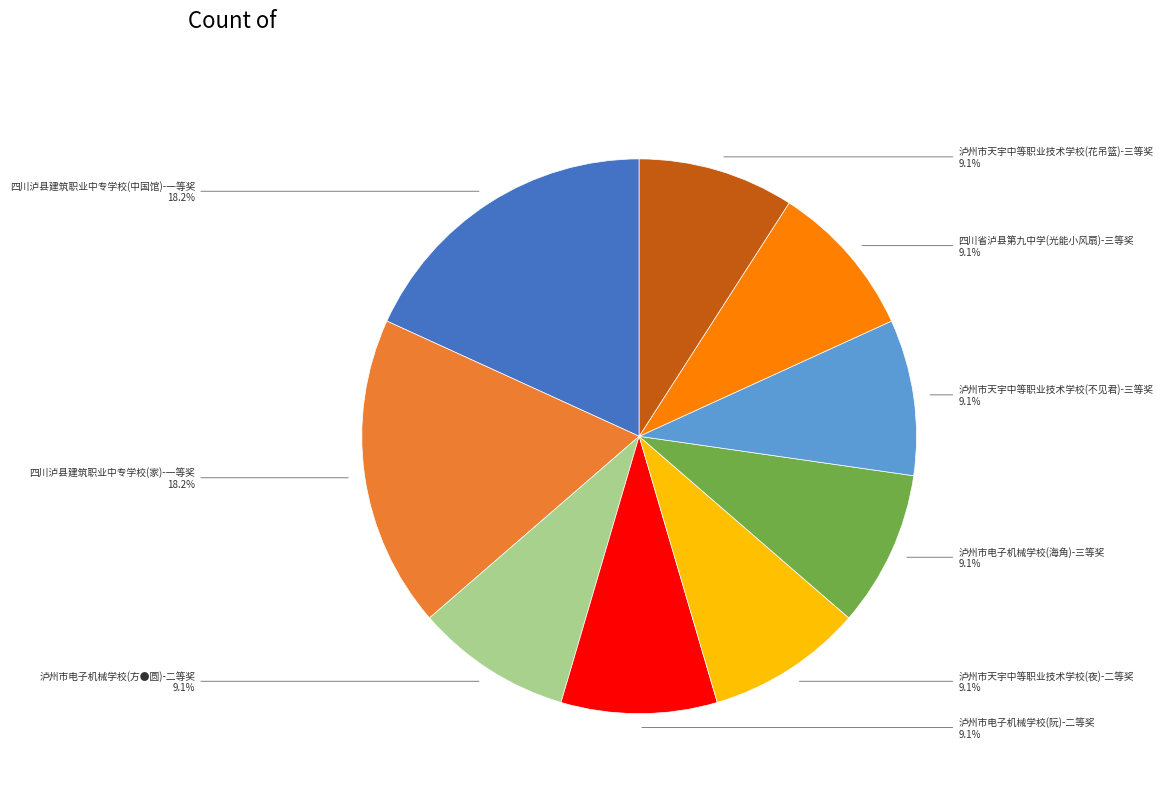

Is there a majority slice in this chart?

No